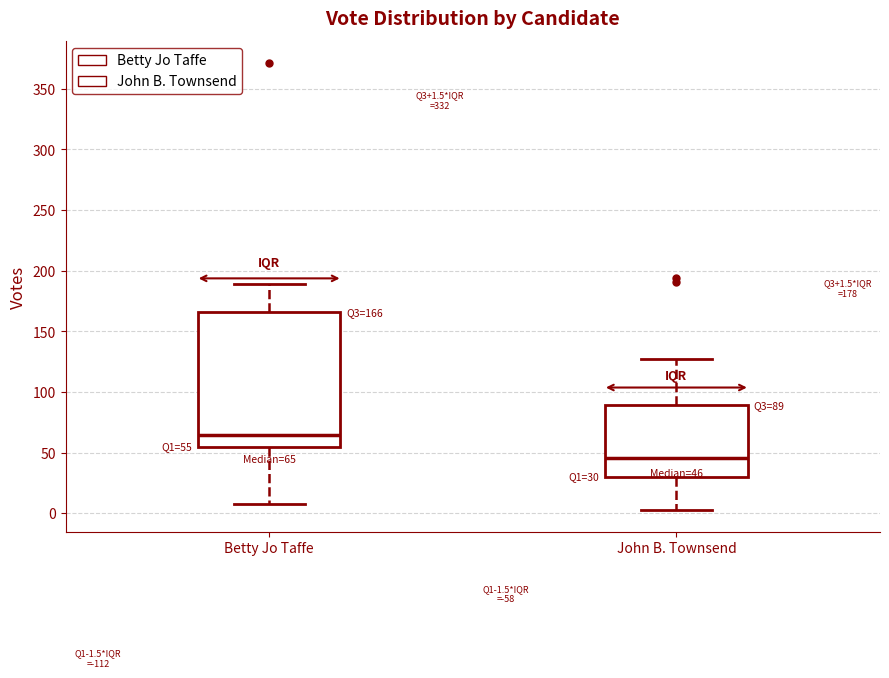

Which box has the highest median line?

Betty Jo Taffe